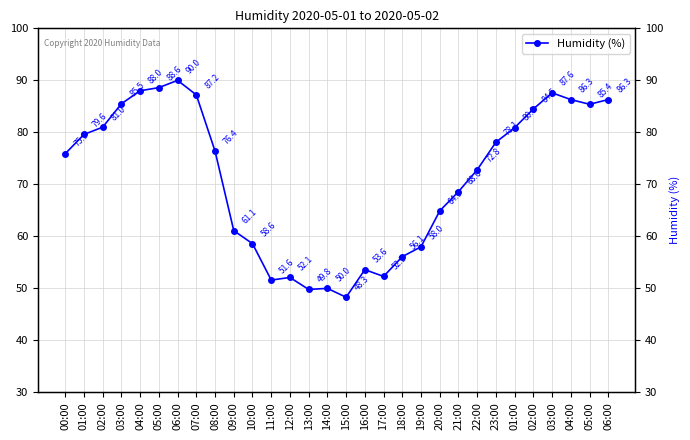

What is the change in value from 08:00 to 02:00?

+8.1